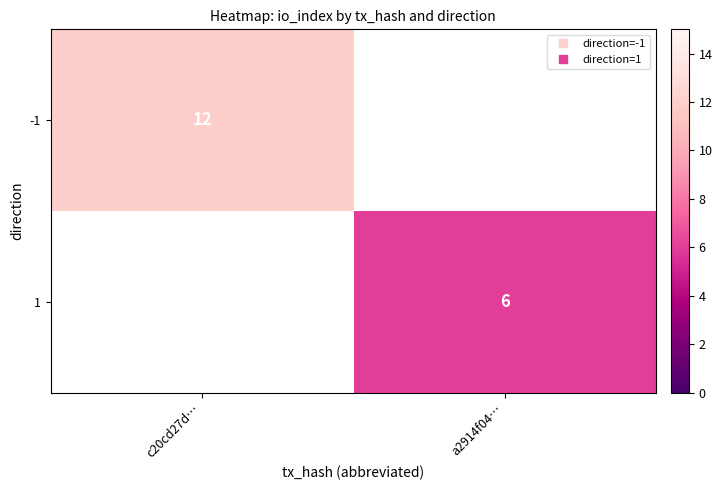

Read the -1 value at c20cd27d….

12.0